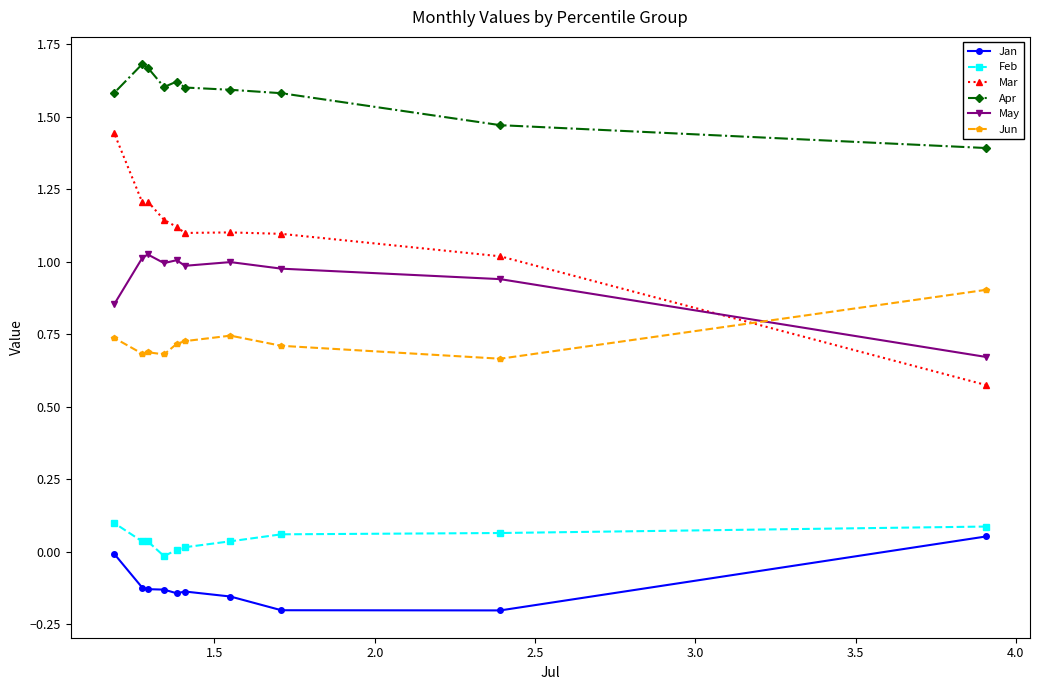

Which series has the largest total across all categories?

Apr